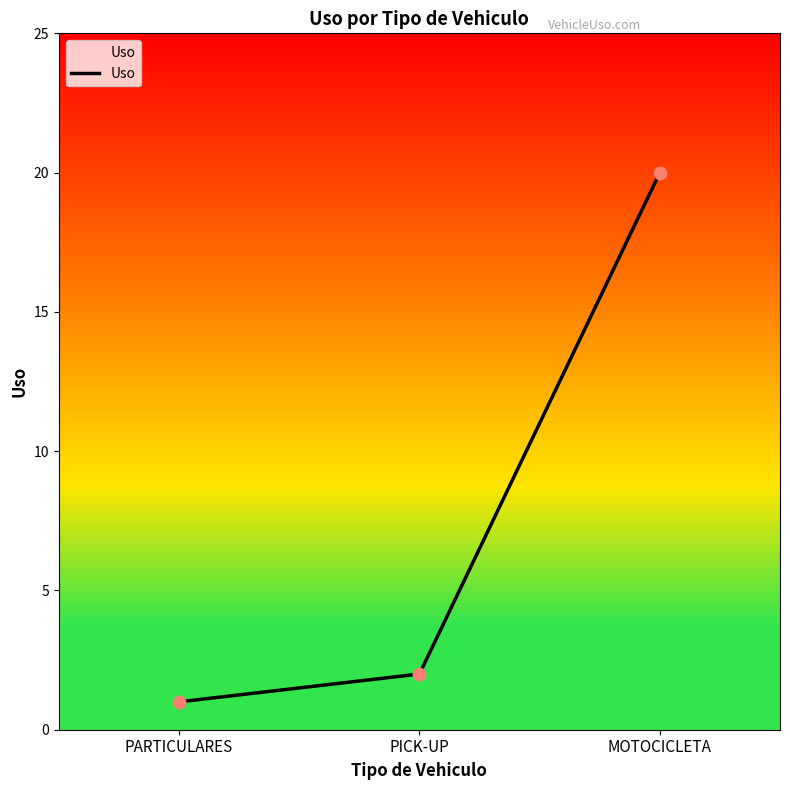

Between PARTICULARES and MOTOCICLETA, which is larger?

MOTOCICLETA